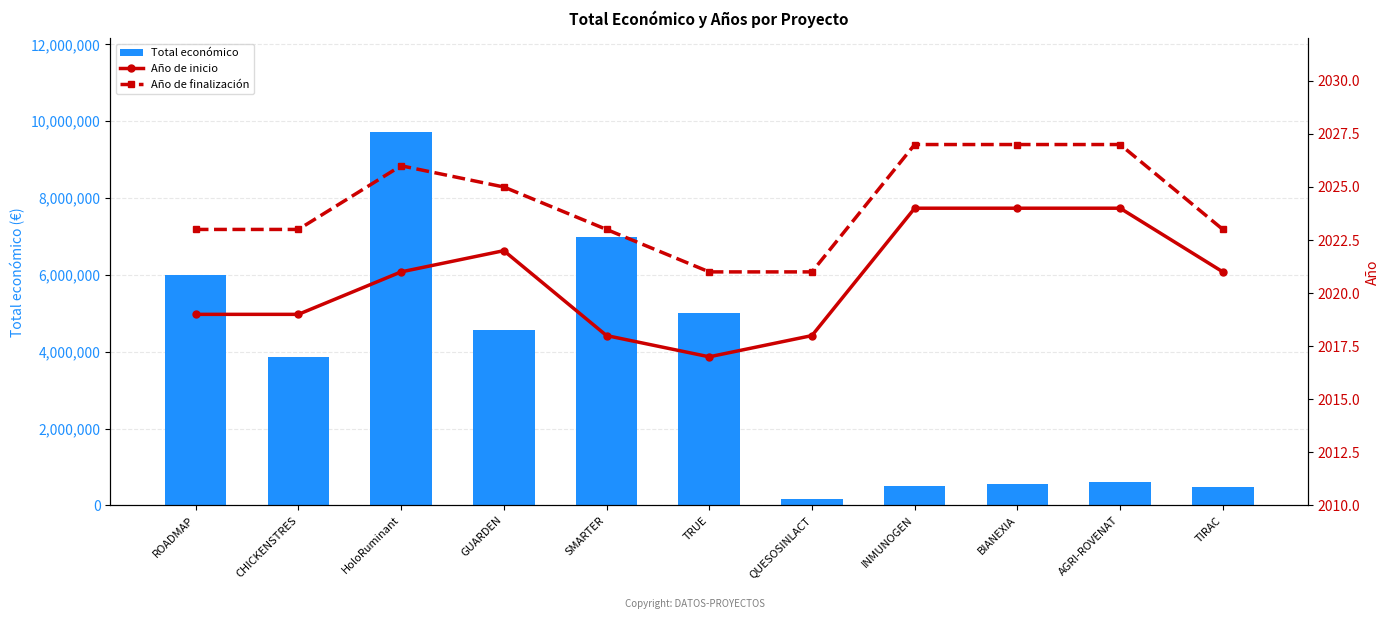

Reading right to left, extract all data points from this chart.

Total económico: 485043	615375	553196	506703	164733	4999927	6998911	4556888	9724763	3873244	5999753
Año de inicio: 2021	2024	2024	2024	2018	2017	2018	2022	2021	2019	2019
Año de finalización: 2023	2027	2027	2027	2021	2021	2023	2025	2026	2023	2023